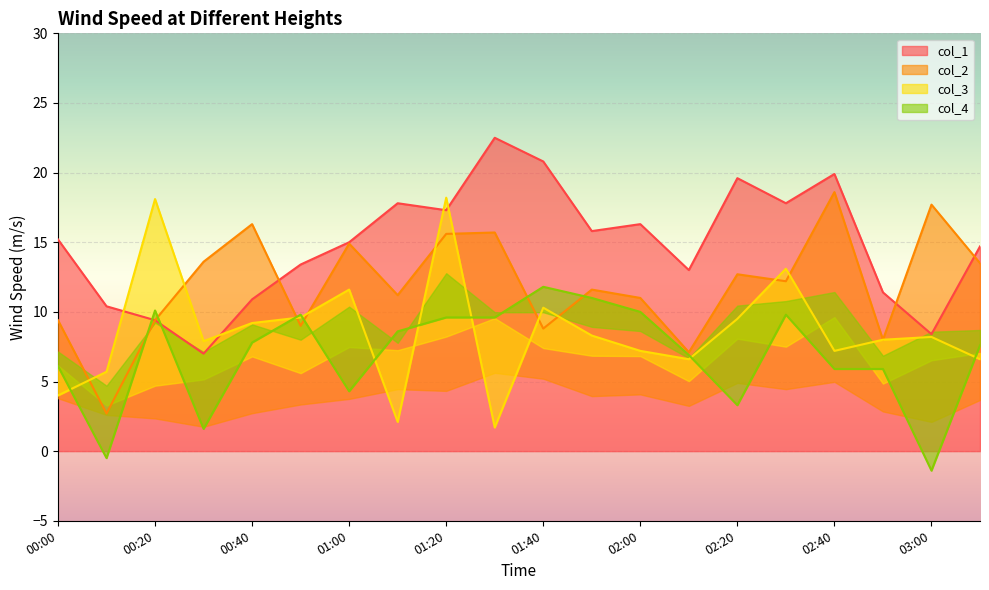

What is the difference between the maximum and second lowest values in the col_3 series?

16.1